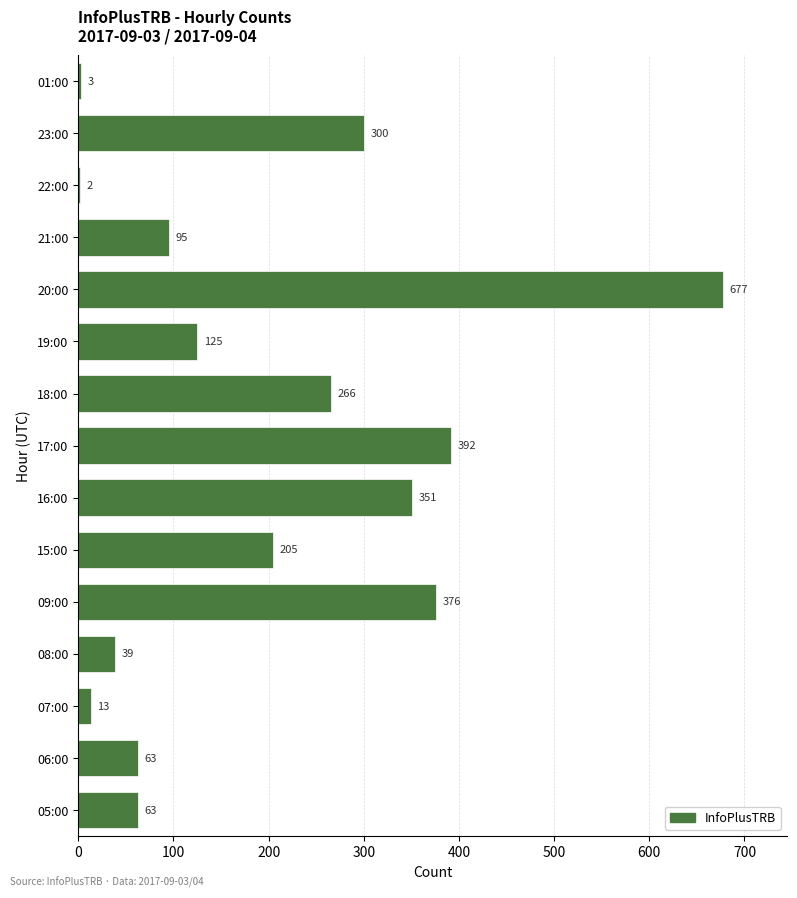

At which label is the value closest to 339?

16:00